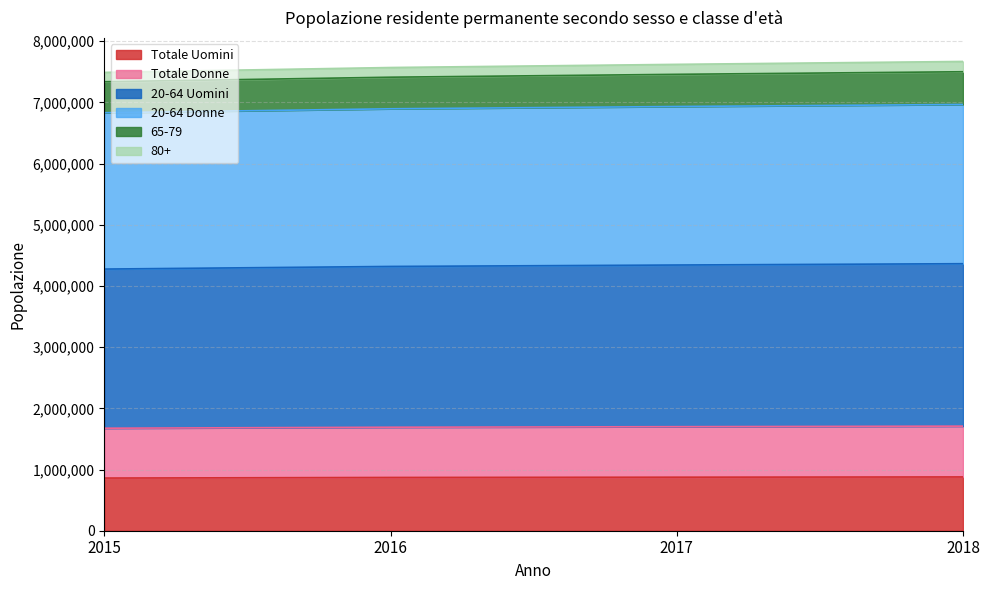

True or false: 20-64 Uomini and Totale Donne intersect in this chart.

False